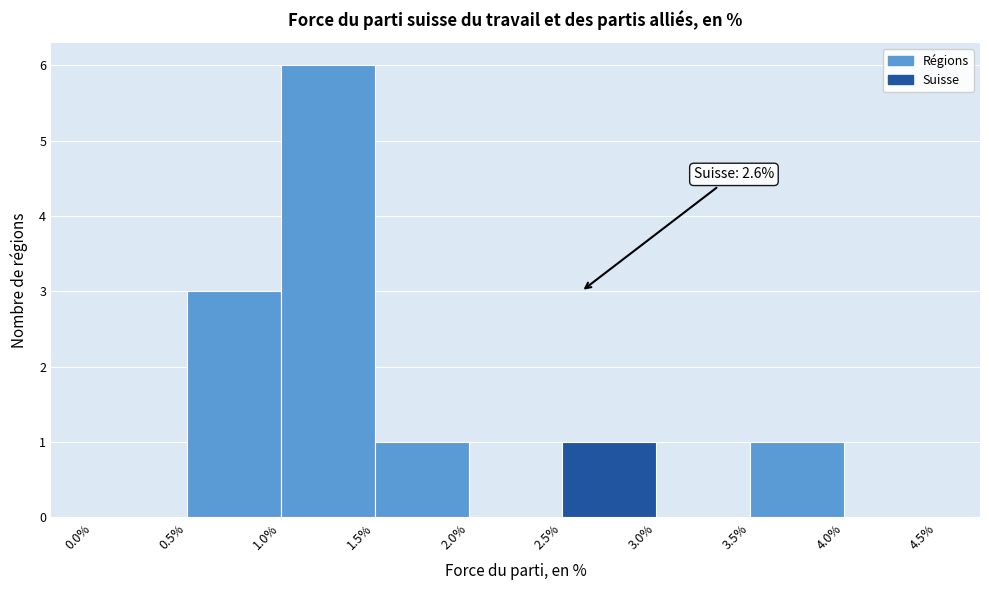

Over which range of the x-axis is the bar tallest?

1.0% to 1.5%